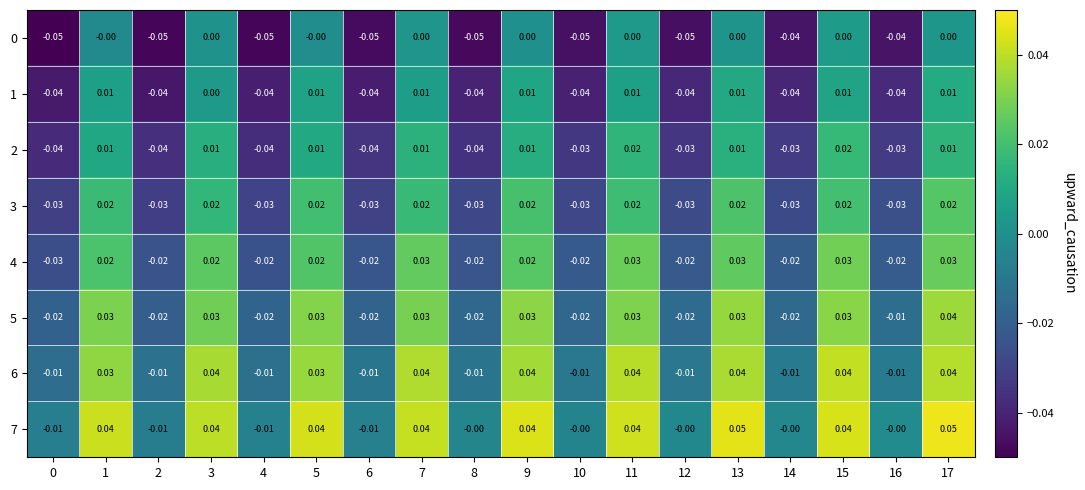

How many values in the 5 series are below 0?

9